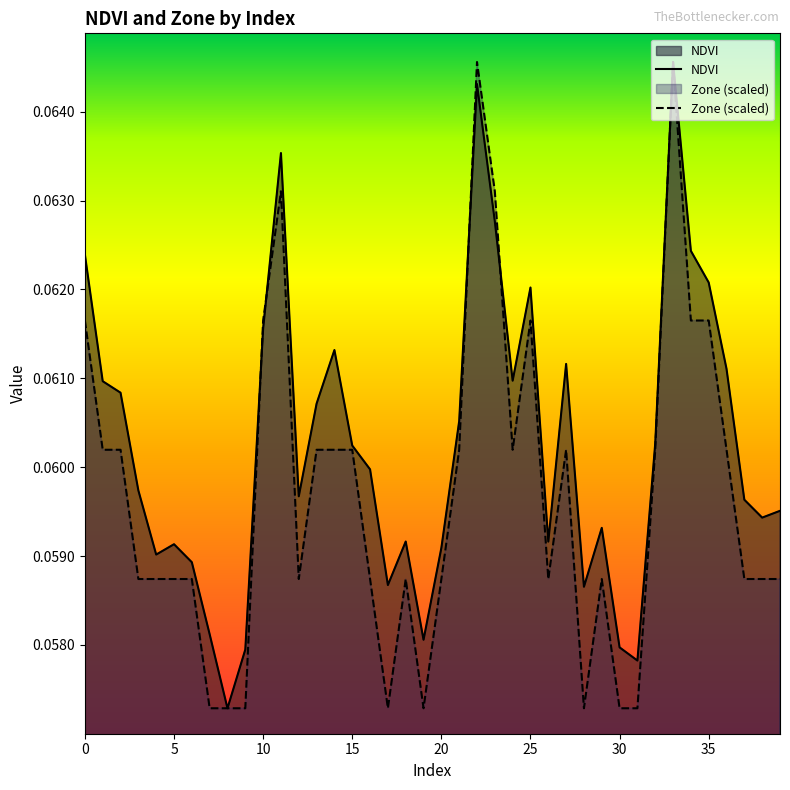

What are all the series names shown in the legend?

NDVI, Zone (scaled)